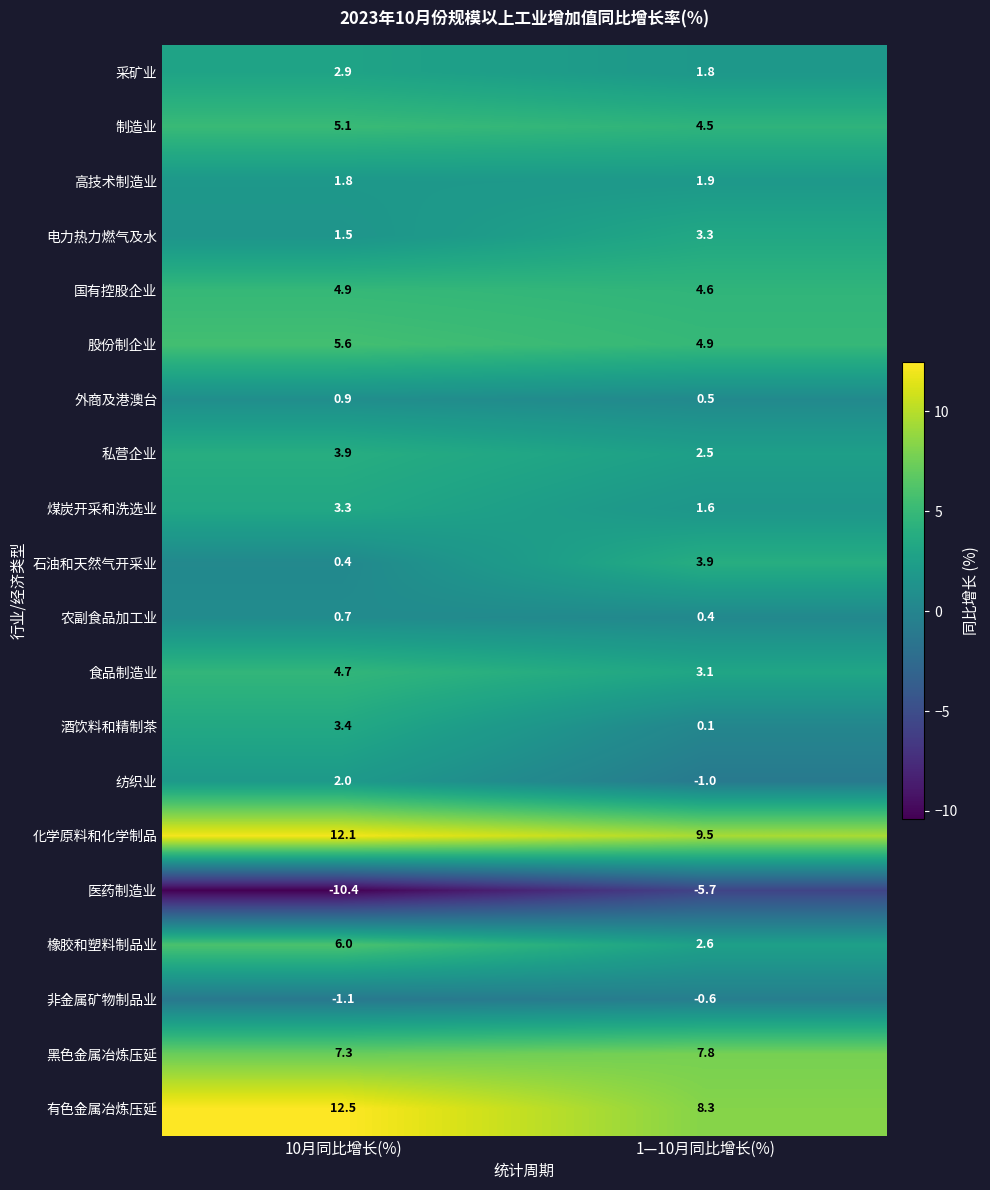

Rank the categories by 电力热力燃气及水 value from lowest to highest.

10月同比增长(%), 1—10月同比增长(%)